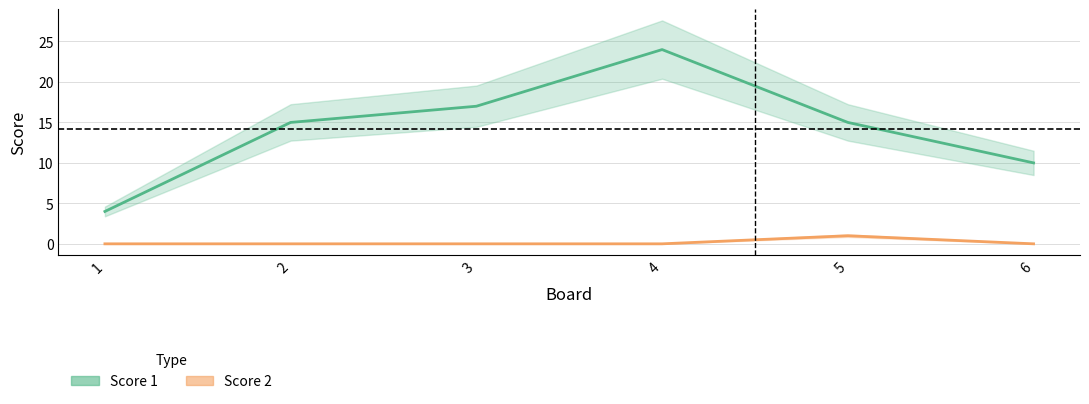

How many categories are shown in the chart?

6